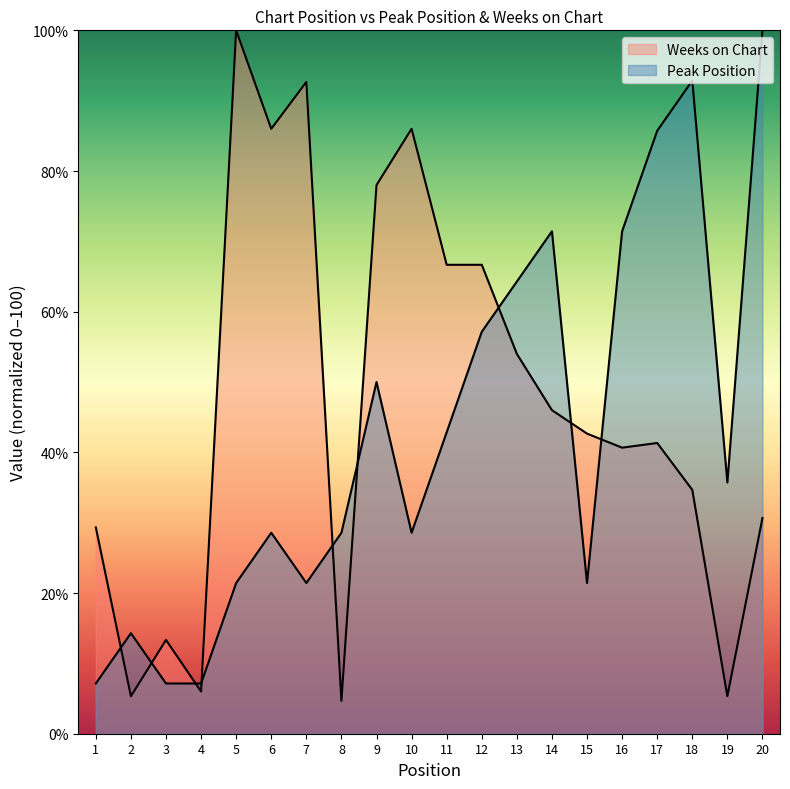

What is the difference between the highest and lowest values at 8?

23.9